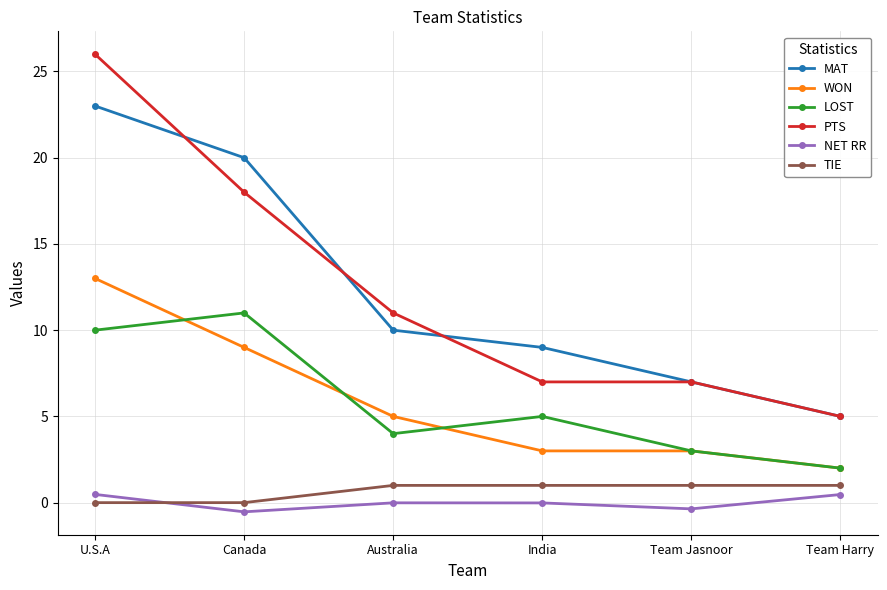

At how many categories does at least one series exceed 18?

2